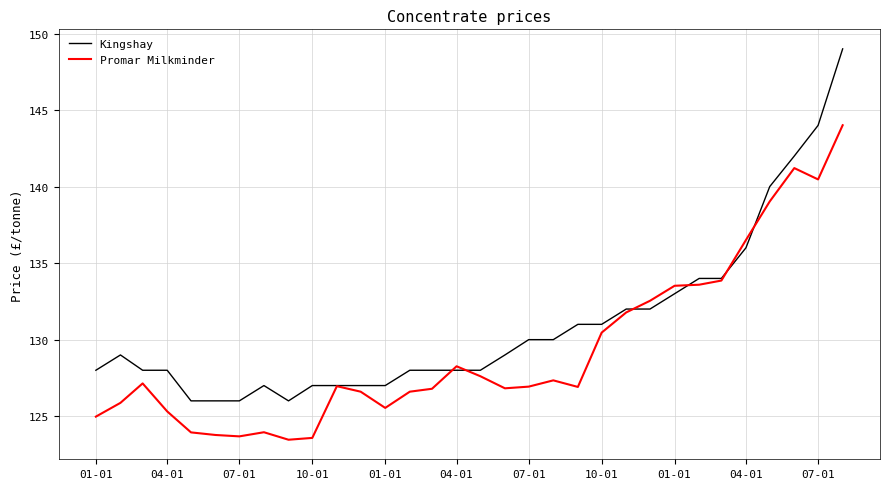

What is the sum of all Kingshay values?

4191.0